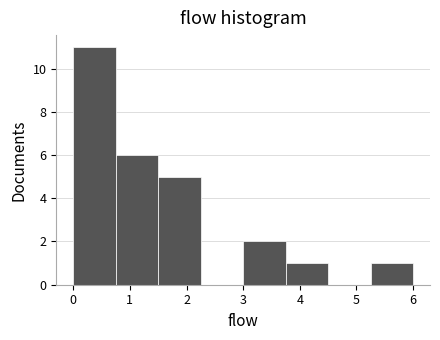

Reading left to right, transcribe this chart: for each bar, give the range it covers on the x-axis and its height. Neither the bar edges nor the heights are printed on the chart, so give them approximately, as read against the axes.

0.00 to 0.75: 11
0.75 to 1.50: 6
1.50 to 2.25: 5
2.25 to 3.00: 0
3.00 to 3.75: 2
3.75 to 4.50: 1
4.50 to 5.25: 0
5.25 to 6.00: 1